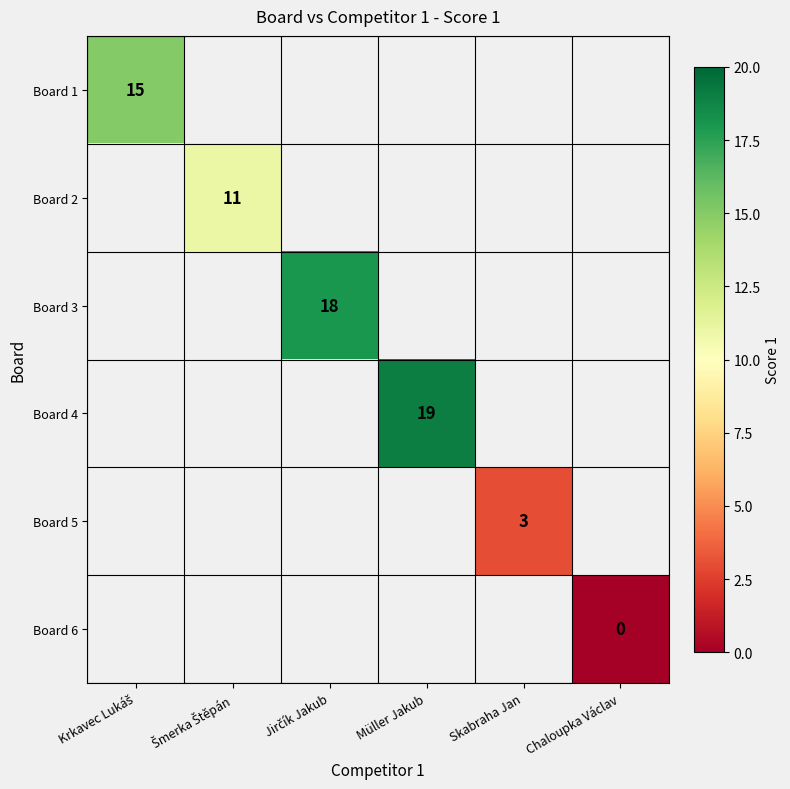

Count the number of categories in the chart.

6